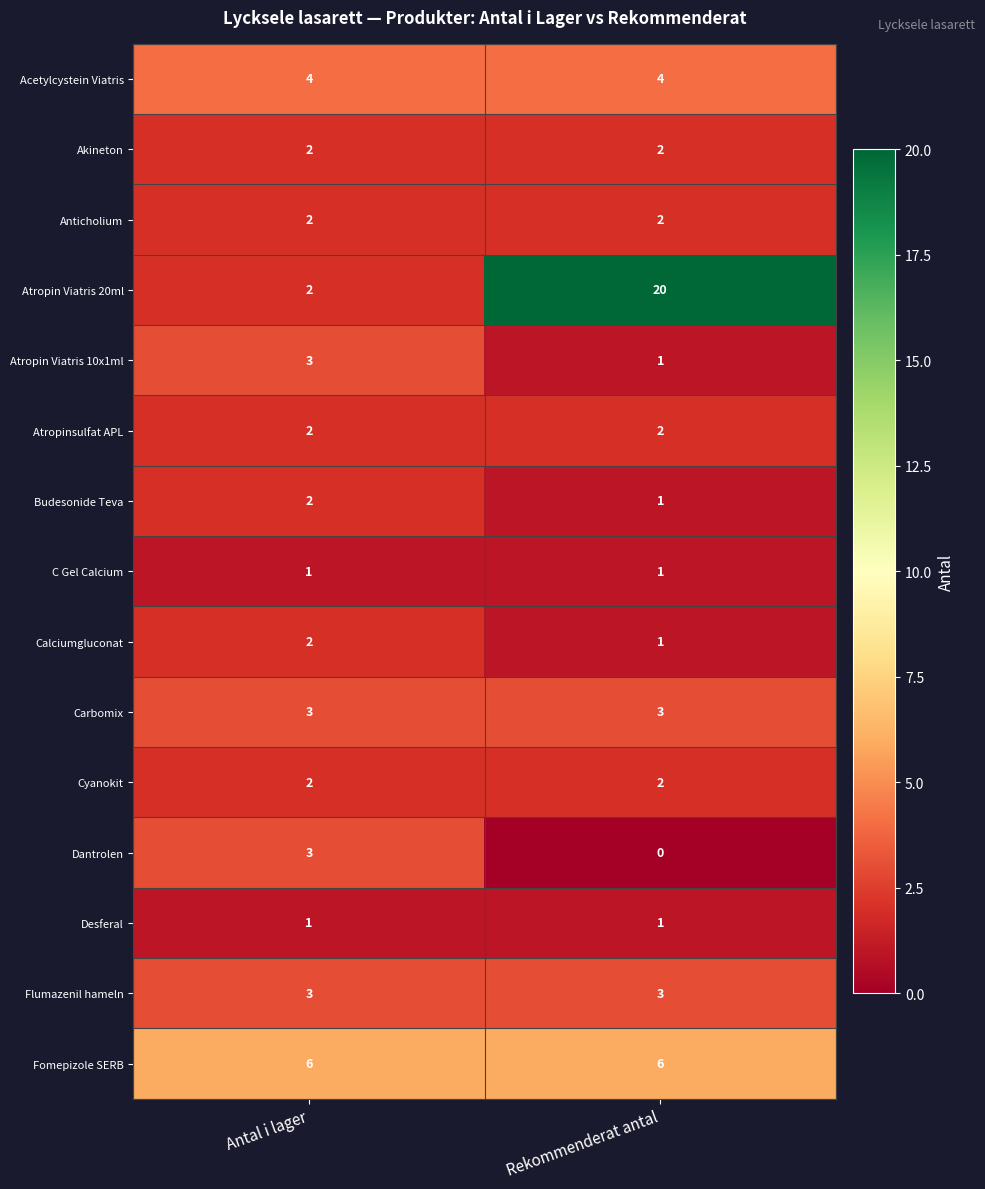

Which series has the widest spread of values?

Atropin Viatris 20ml